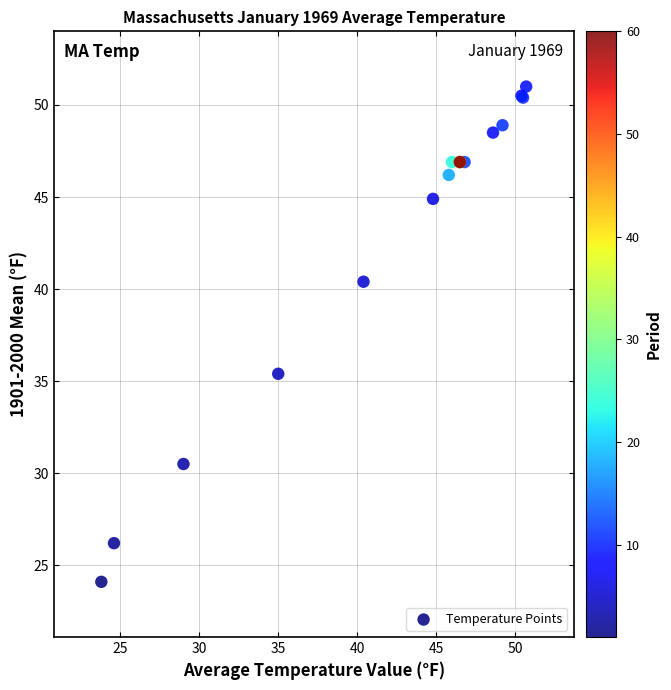

What Y value in the scatter plot is closest to 37?

35.4